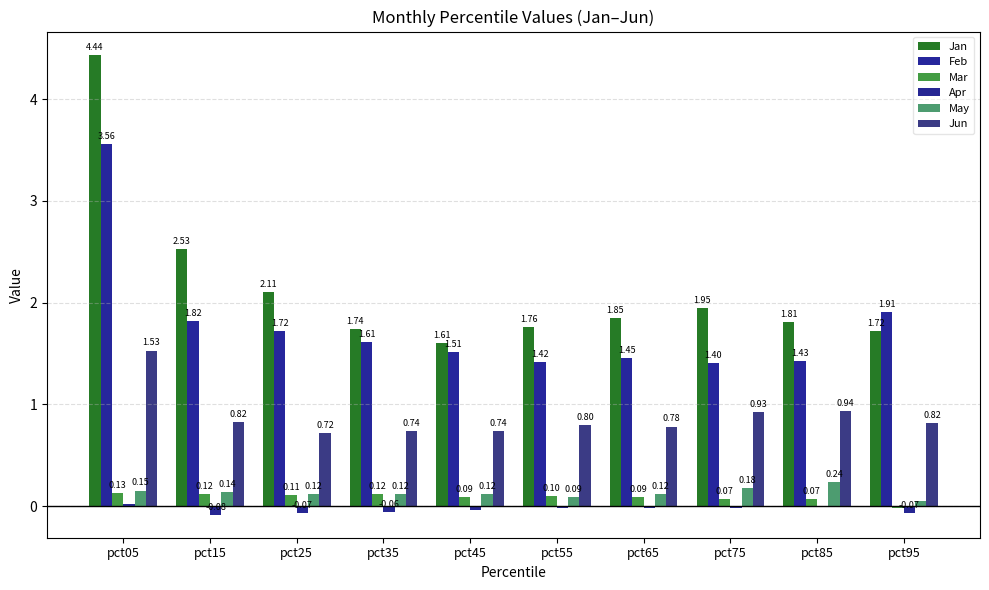

What are all the series names shown in the legend?

Jan, Feb, Mar, Apr, May, Jun